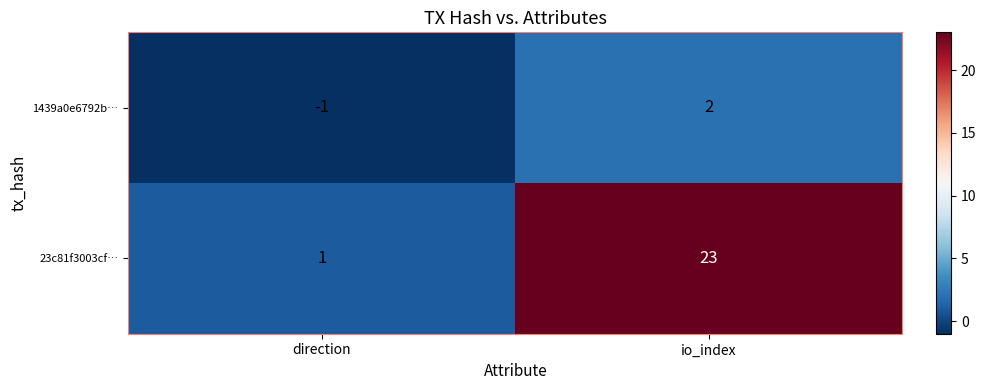

Which category has the lowest value across all series?

direction